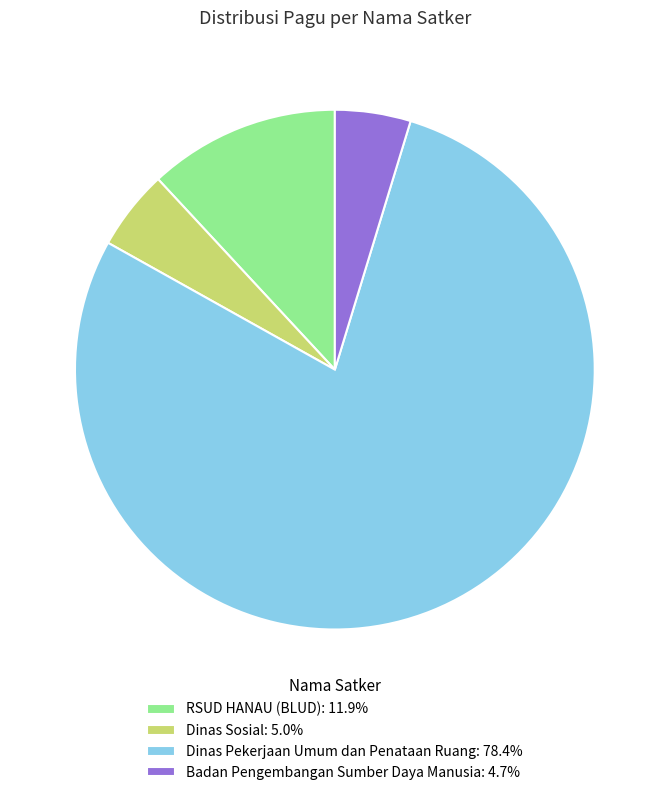

Is the sum of Dinas Sosial: 5.0% and RSUD HANAU (BLUD): 11.9% greater than half?

No